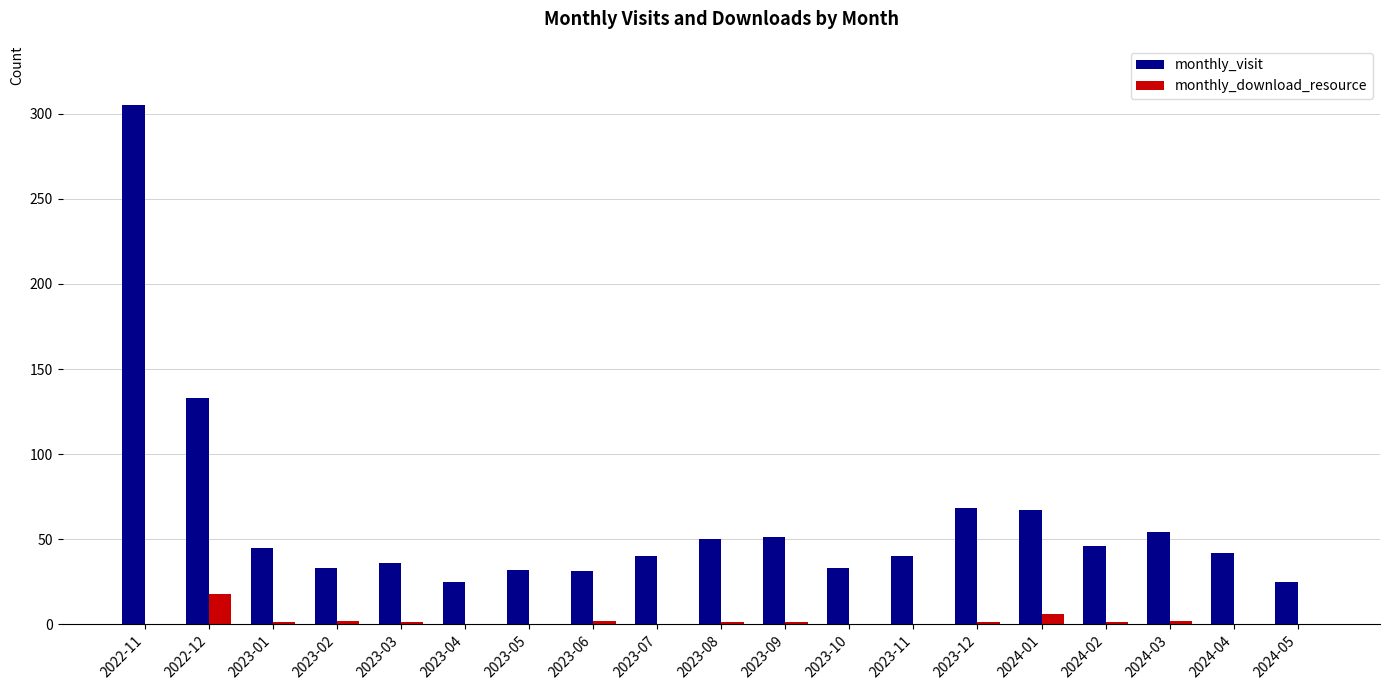

How many categories are shown in the chart?

19